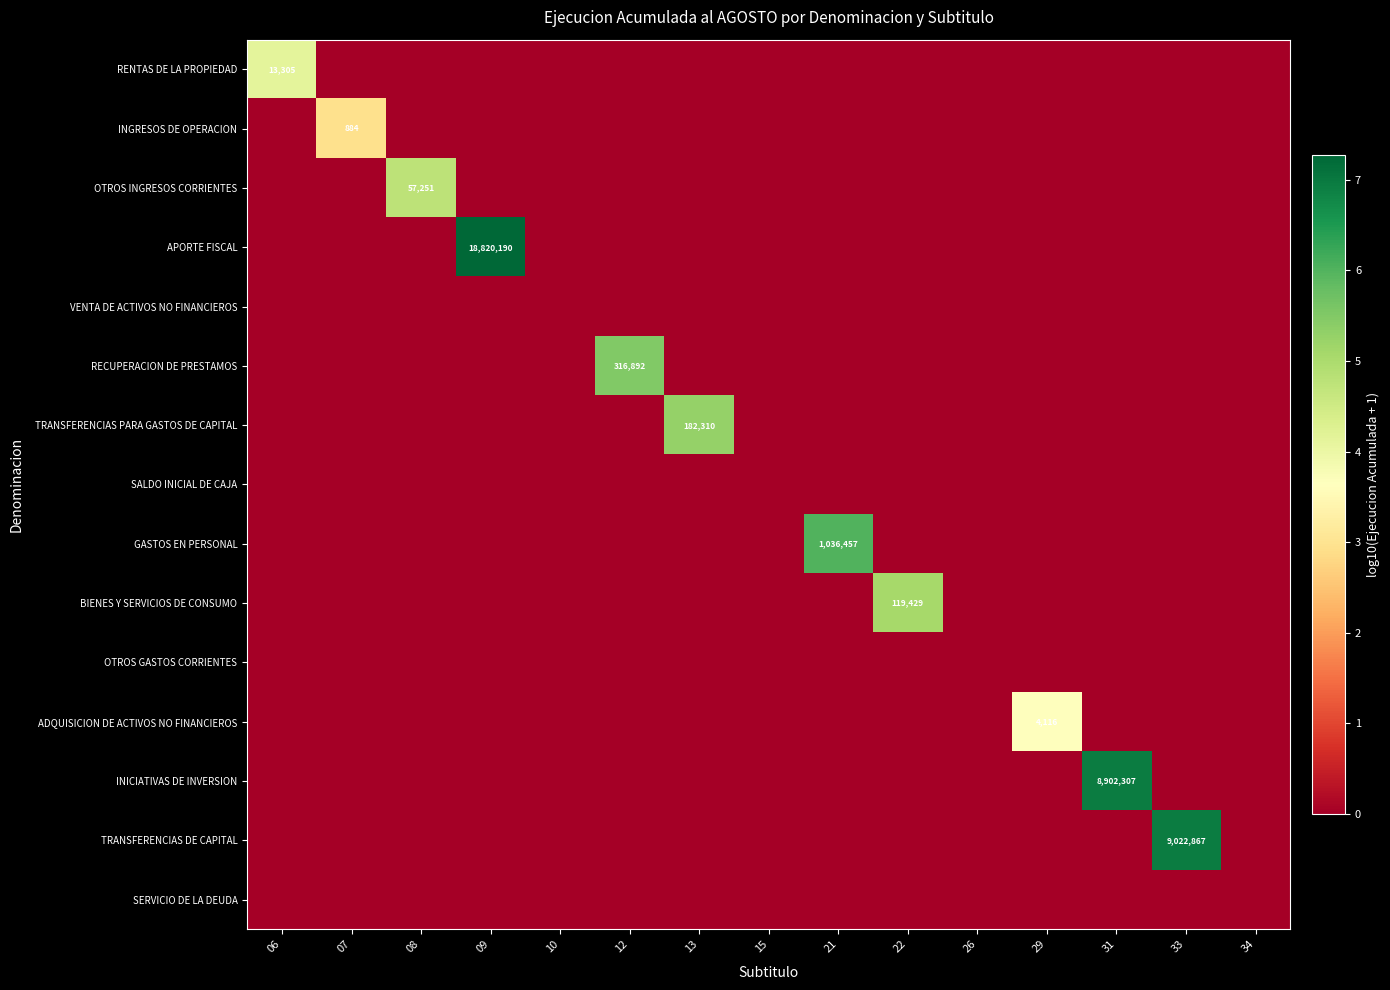

True or false: TRANSFERENCIAS PARA GASTOS DE CAPITAL has a value of 0.0 at 10.

True